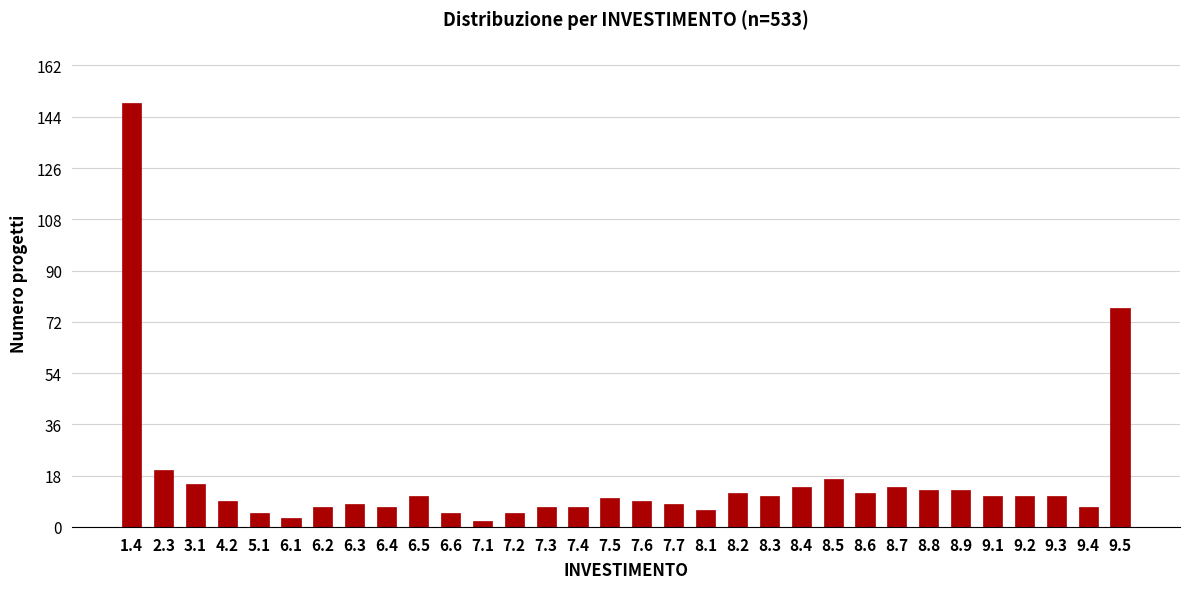

What is the maximum value shown in the chart?

149